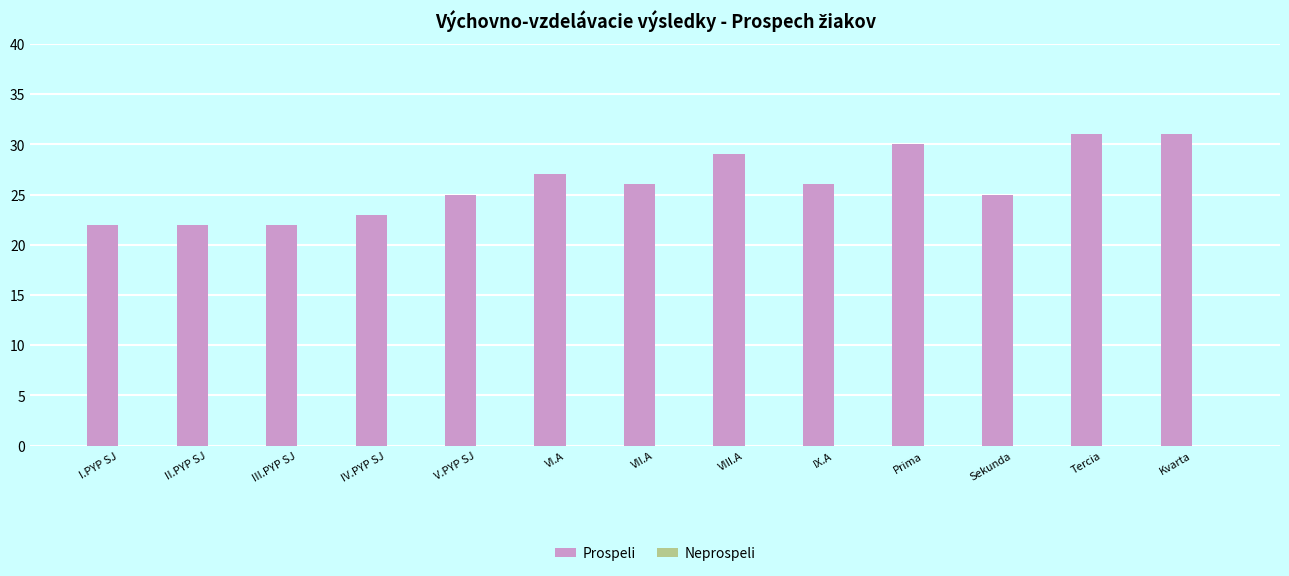

What is the greatest value displayed?

31